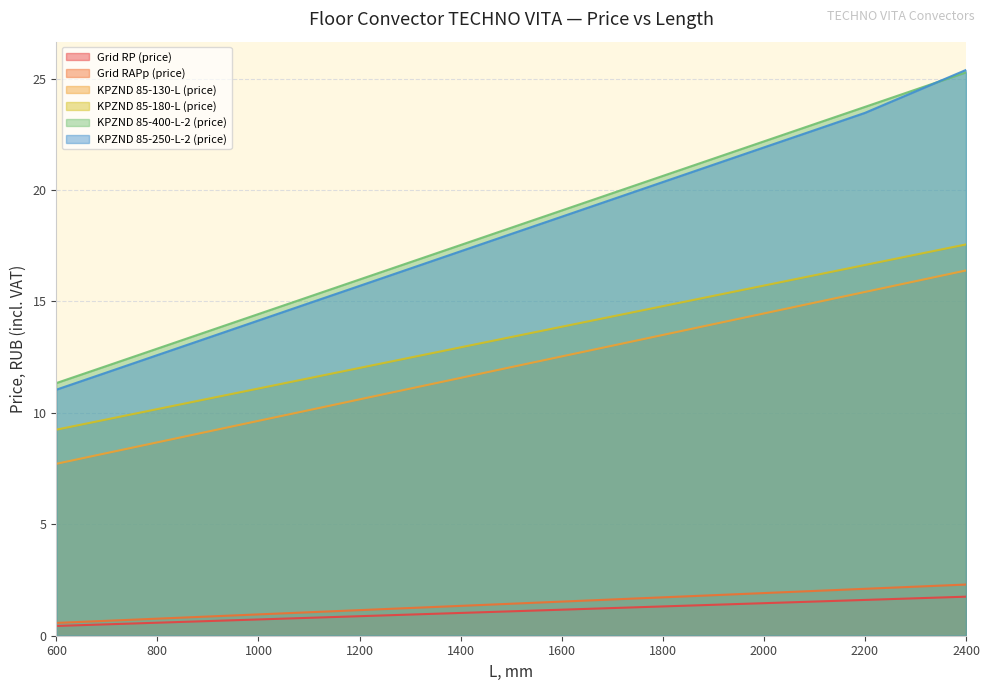

What is the sum of all KPZND 85-130-L (price) values?

229.0